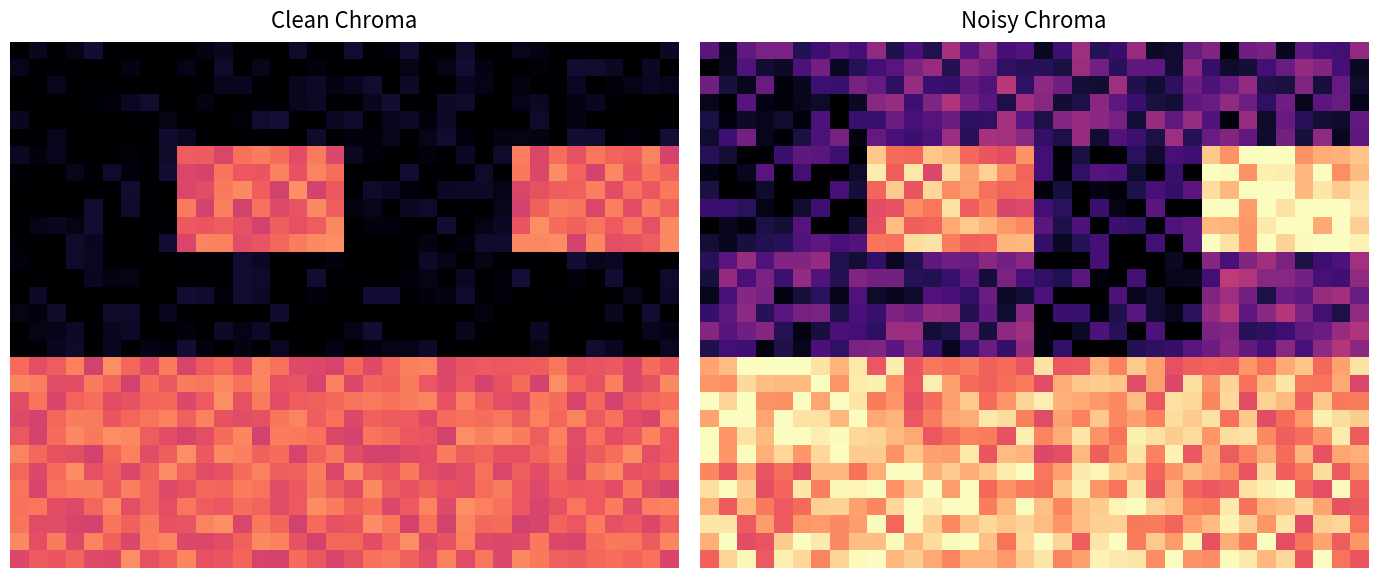

Which category has the highest value across all series?

29